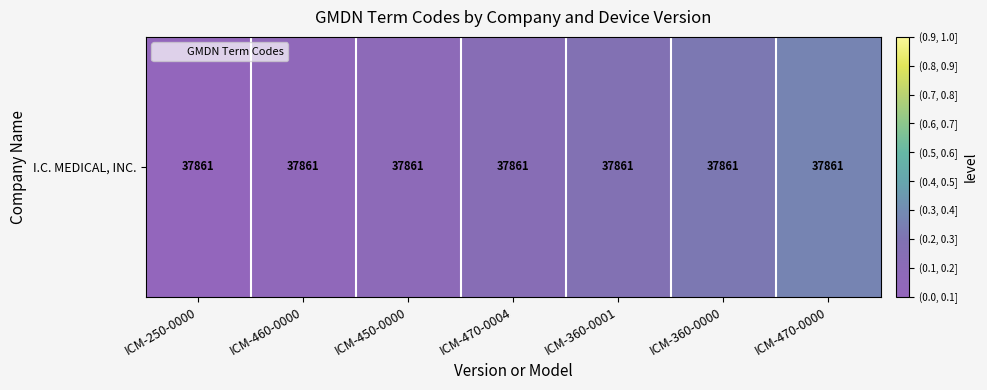

Rank the categories by value from highest to lowest.

ICM-470-0000, ICM-360-0000, ICM-360-0001, ICM-470-0004, ICM-450-0000, ICM-460-0000, ICM-250-0000